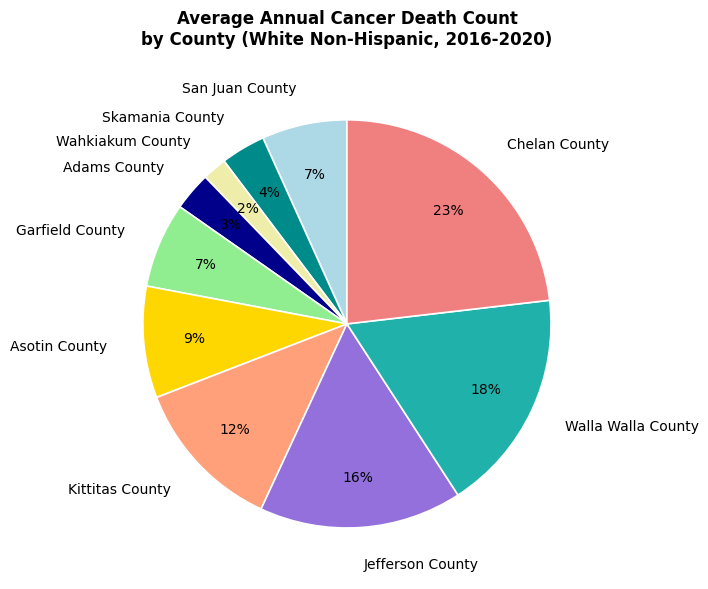

To the nearest percent, what is the difference between the Jefferson County and Adams County slice percentages?

13%